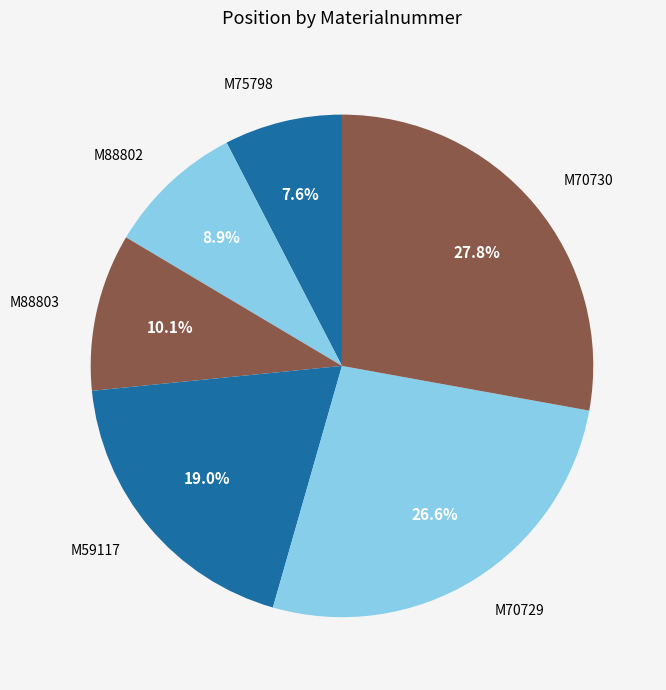

To the nearest percent, what is the average slice percentage?

17%